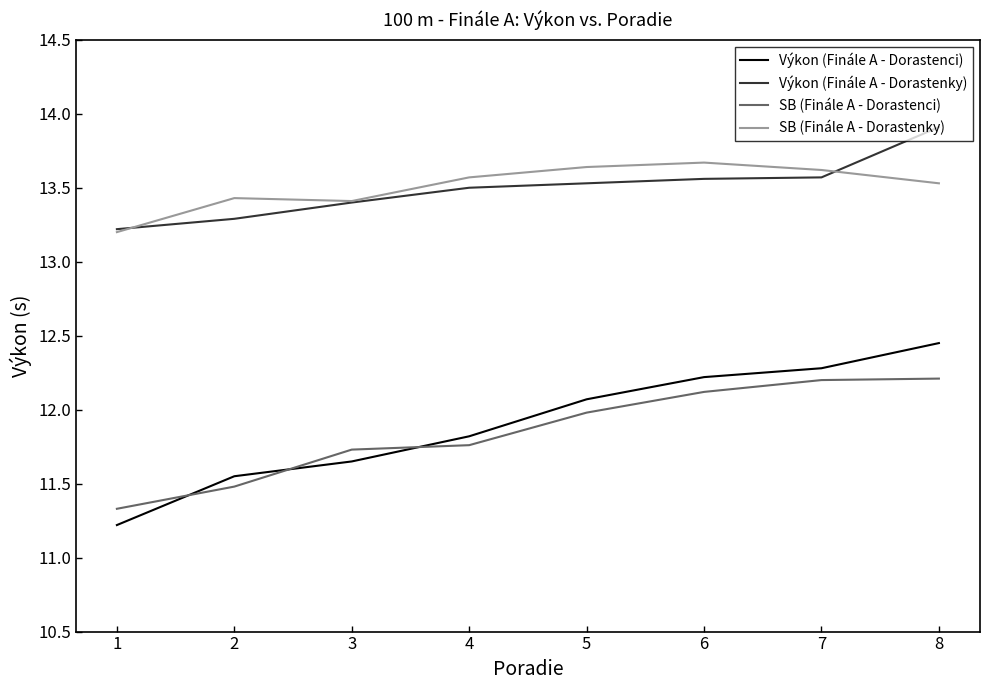

True or false: Výkon (Finále A - Dorastenci) and Výkon (Finále A - Dorastenky) cross at least once.

False